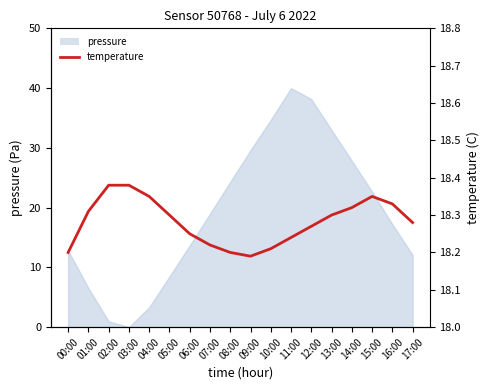

The value at 10:00 is 18.2. True or false?

True